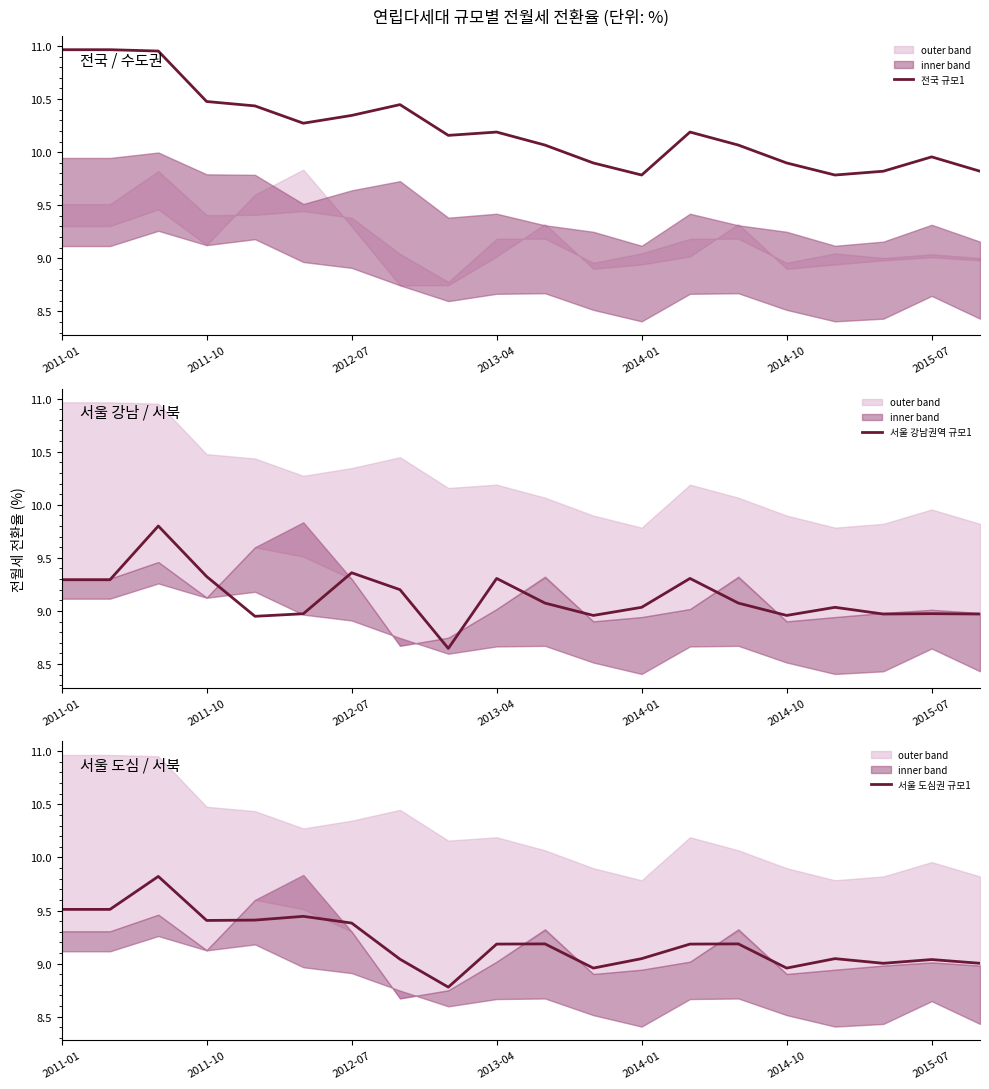

The 서울 강남권역 규모1 series shows 9.3 at 2013-04. True or false?

True